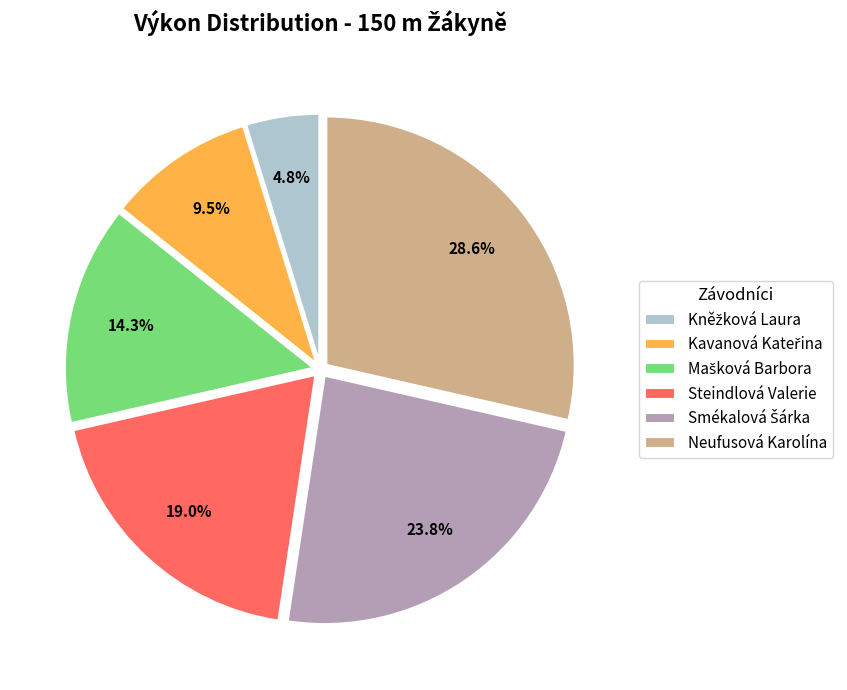

What is the largest slice in the pie chart?

Neufusová Karolína